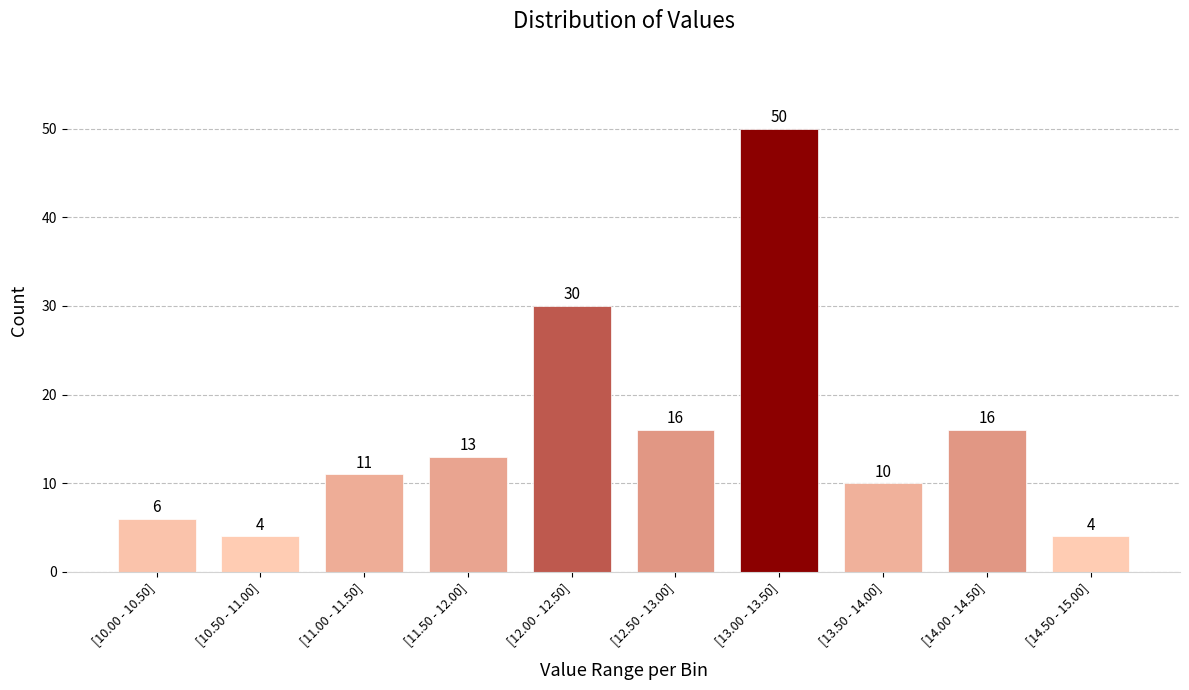

Reading left to right, list all the values displayed in this chart.

6	4	11	13	30	16	50	10	16	4